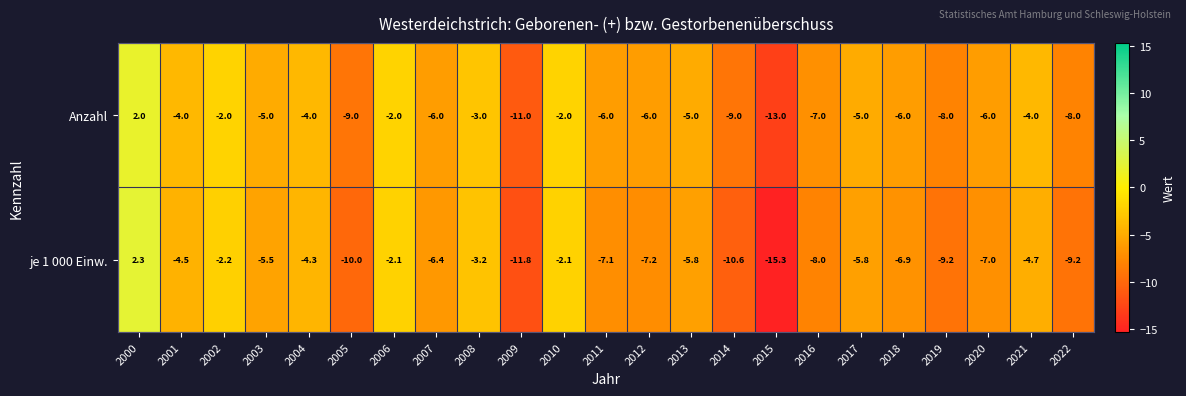

At which category is the sum across all series the highest?

2000